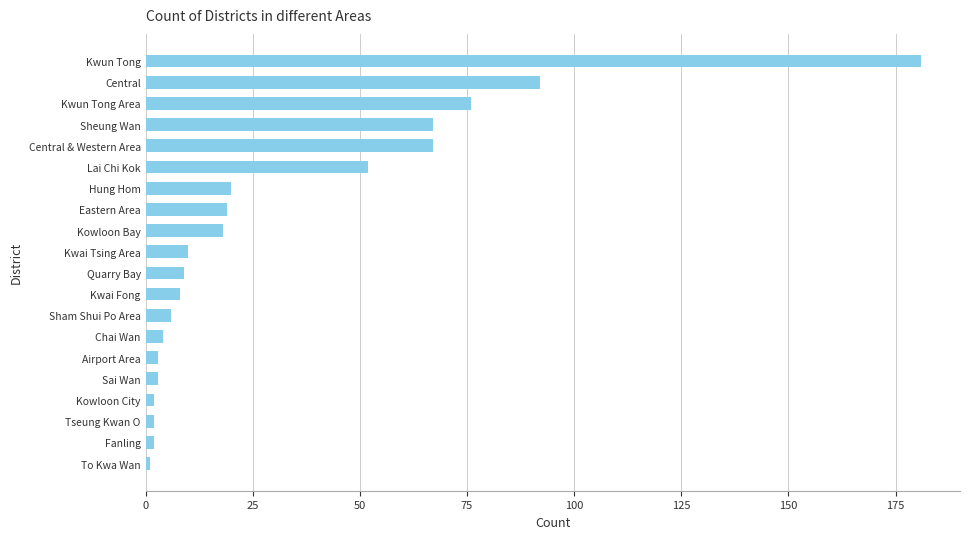

What is the difference between the maximum and minimum values?

180